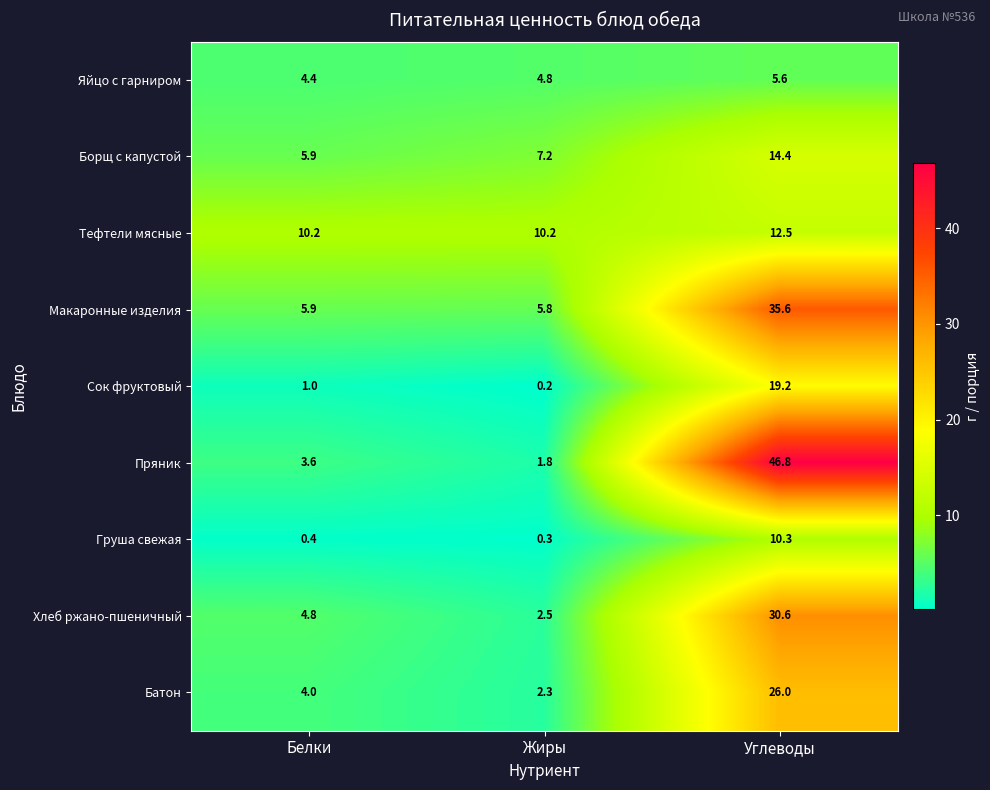

At how many categories does at least one series exceed 13?

1